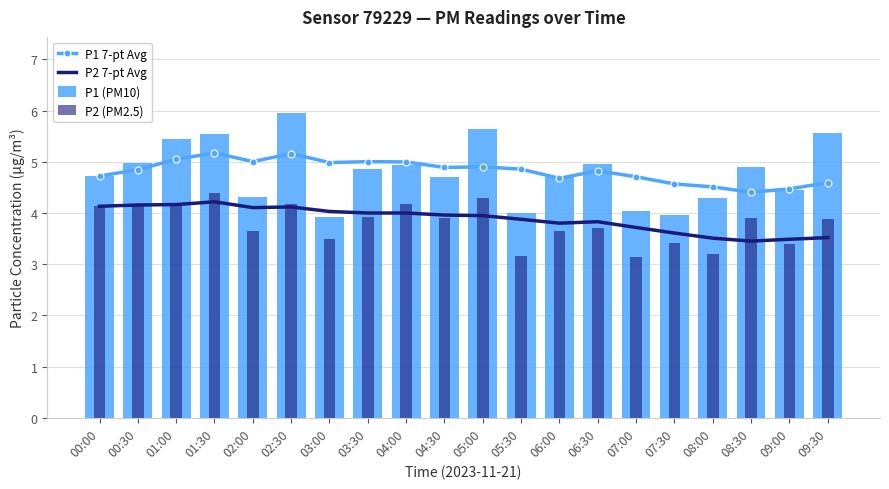

Which series has the largest range (max minus min)?

P1 (PM10)